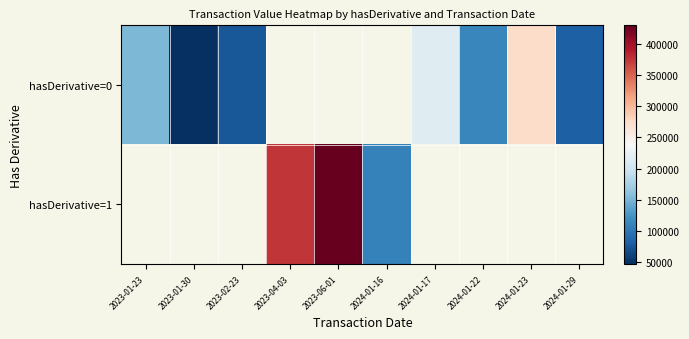

At 2023-01-23, list the series in order from smallest to largest.

hasDerivative=0, hasDerivative=1